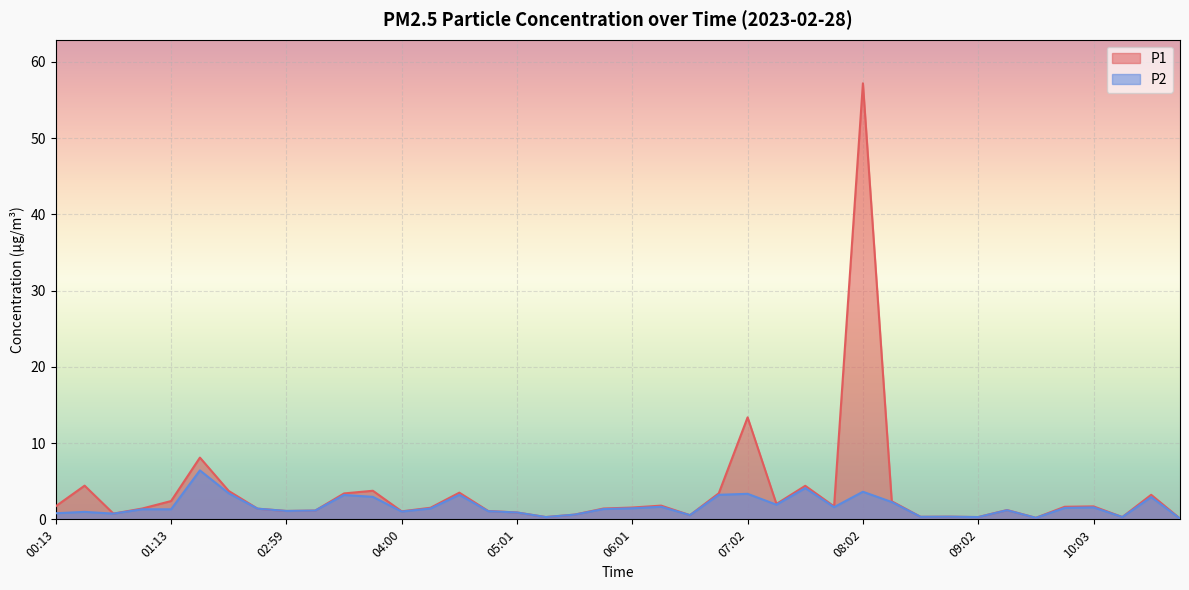

Which category has the highest value in the P1 series?

08:02